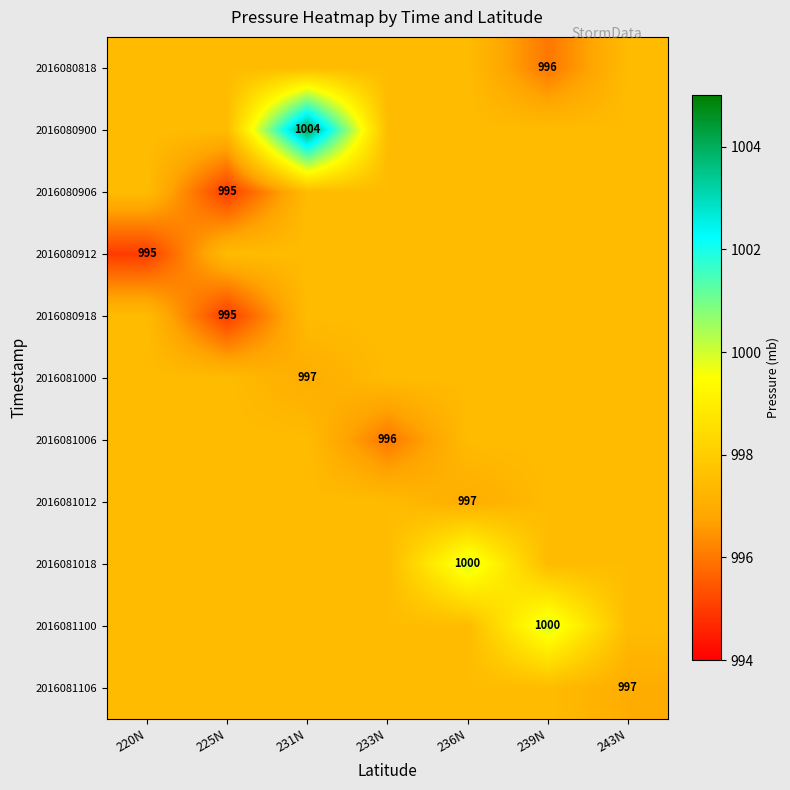

List the series in order of their peak value, lowest first.

2016080818, 2016080906, 2016080912, 2016080918, 2016081000, 2016081006, 2016081012, 2016081106, 2016081018, 2016081100, 2016080900